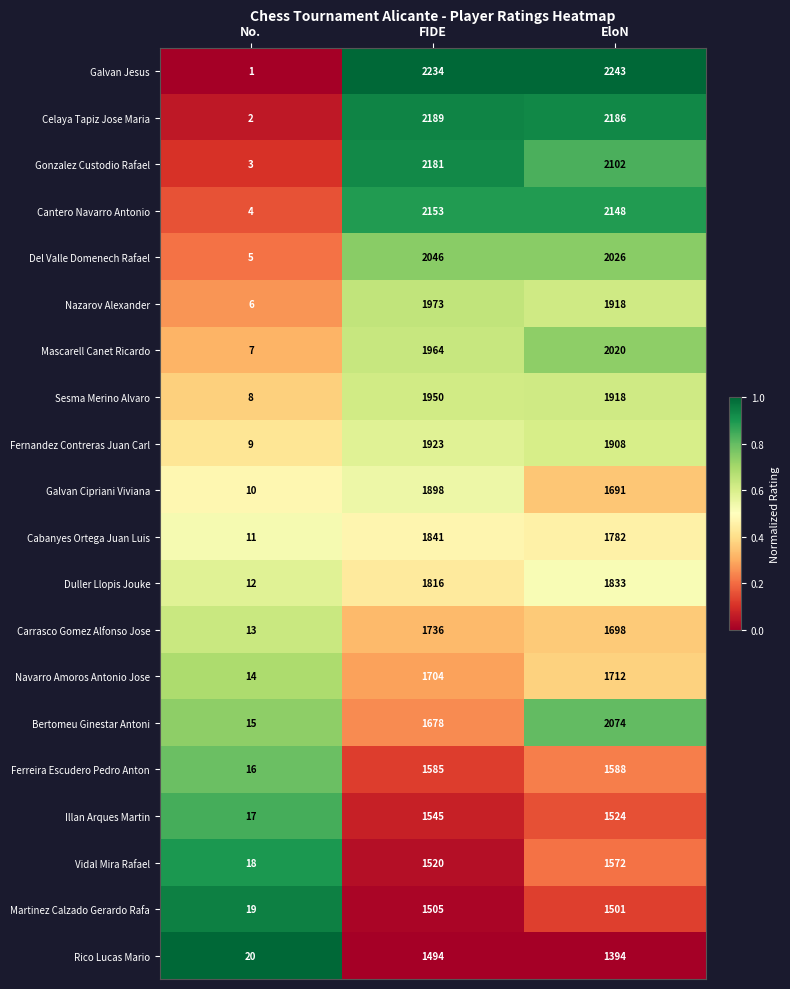

Rank the series at FIDE from highest to lowest value.

Galvan Jesus, Celaya Tapiz Jose Maria, Gonzalez Custodio Rafael, Cantero Navarro Antonio, Del Valle Domenech Rafael, Nazarov Alexander, Mascarell Canet Ricardo, Sesma Merino Alvaro, Fernandez Contreras Juan Carl, Galvan Cipriani Viviana, Cabanyes Ortega Juan Luis, Duller Llopis Jouke, Carrasco Gomez Alfonso Jose, Navarro Amoros Antonio Jose, Bertomeu Ginestar Antoni, Ferreira Escudero Pedro Anton, Illan Arques Martin, Vidal Mira Rafael, Martinez Calzado Gerardo Rafa, Rico Lucas Mario